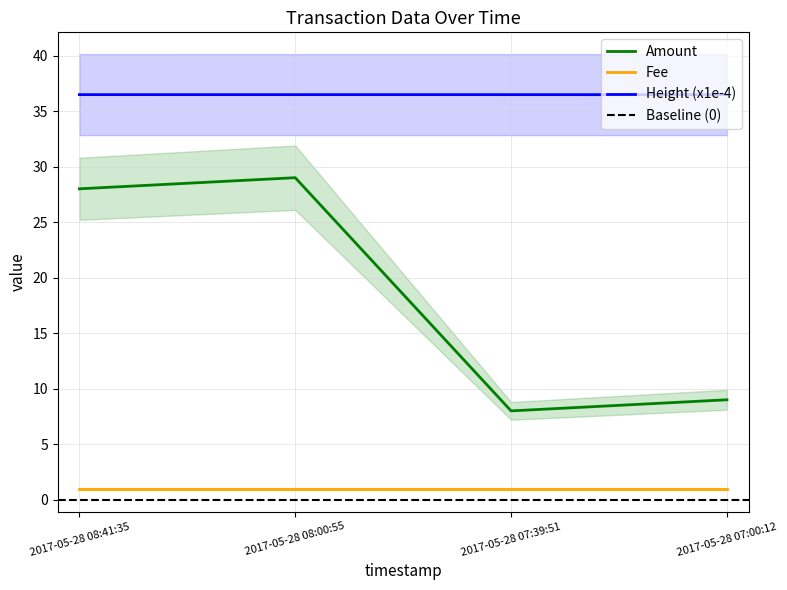

What is the lowest value of the Amount series?

8.0